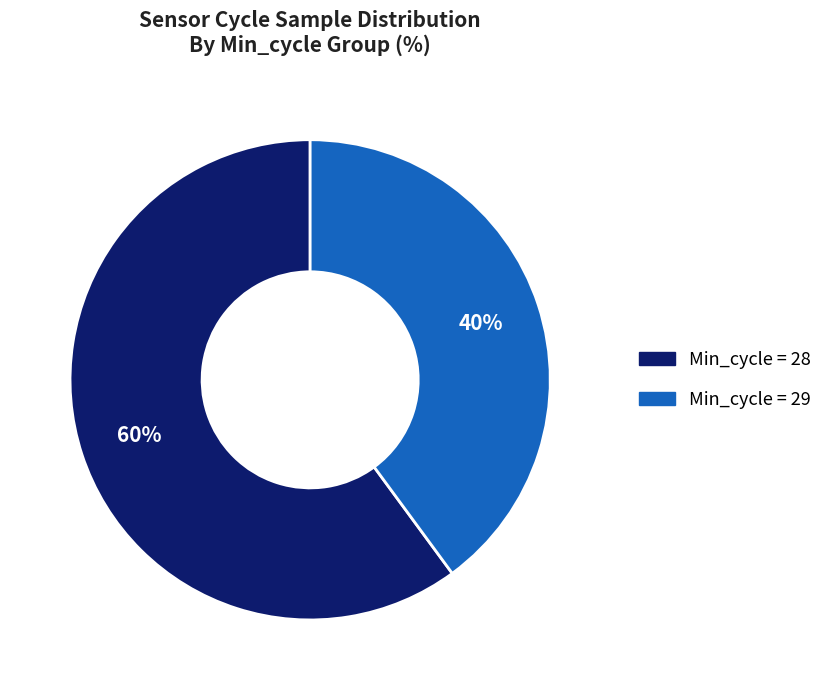

To the nearest percent, what is the average slice percentage?

50%